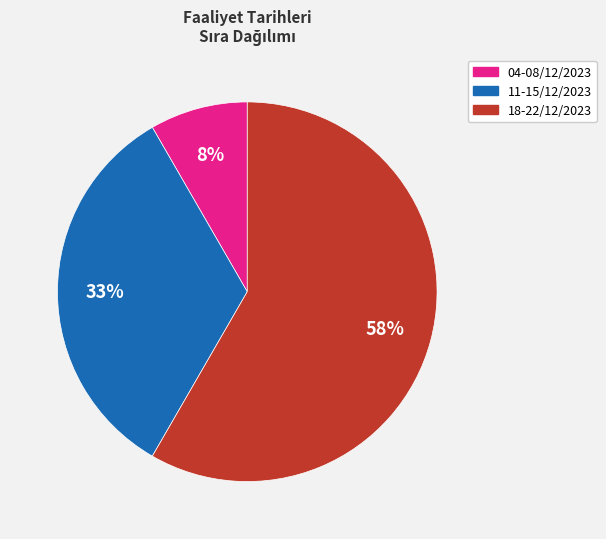

Is there any slice that represents more than half of the pie?

Yes